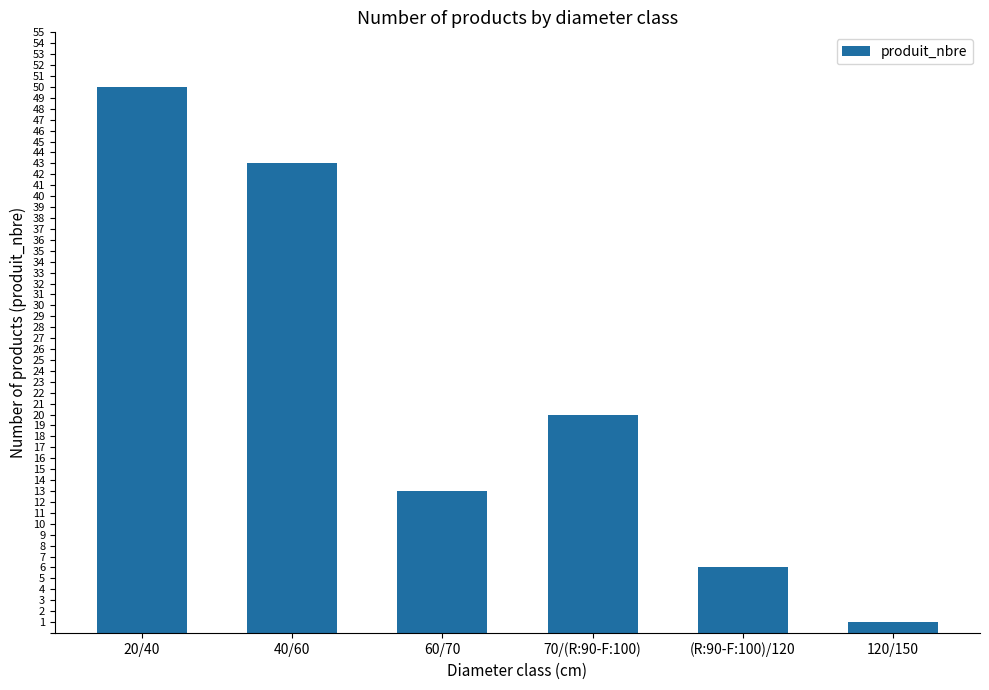

Count the values in the range 6 to 43.

4